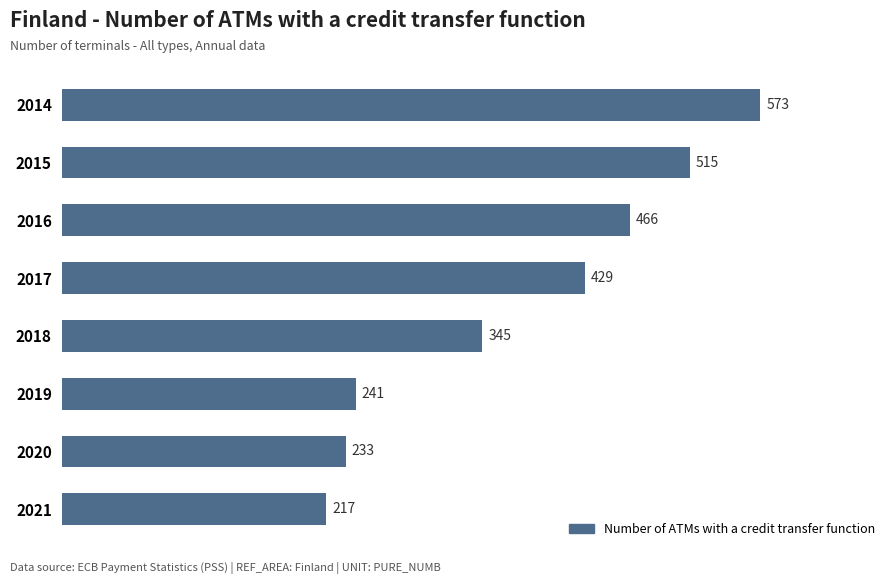

The value at 2016 is 466. True or false?

True